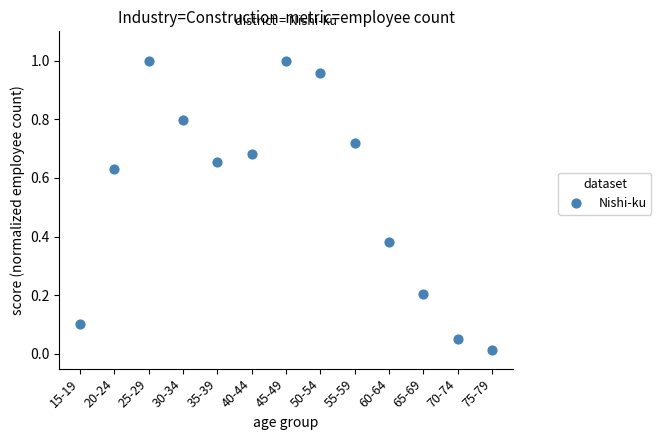

How many points are shown in the scatter plot?

13